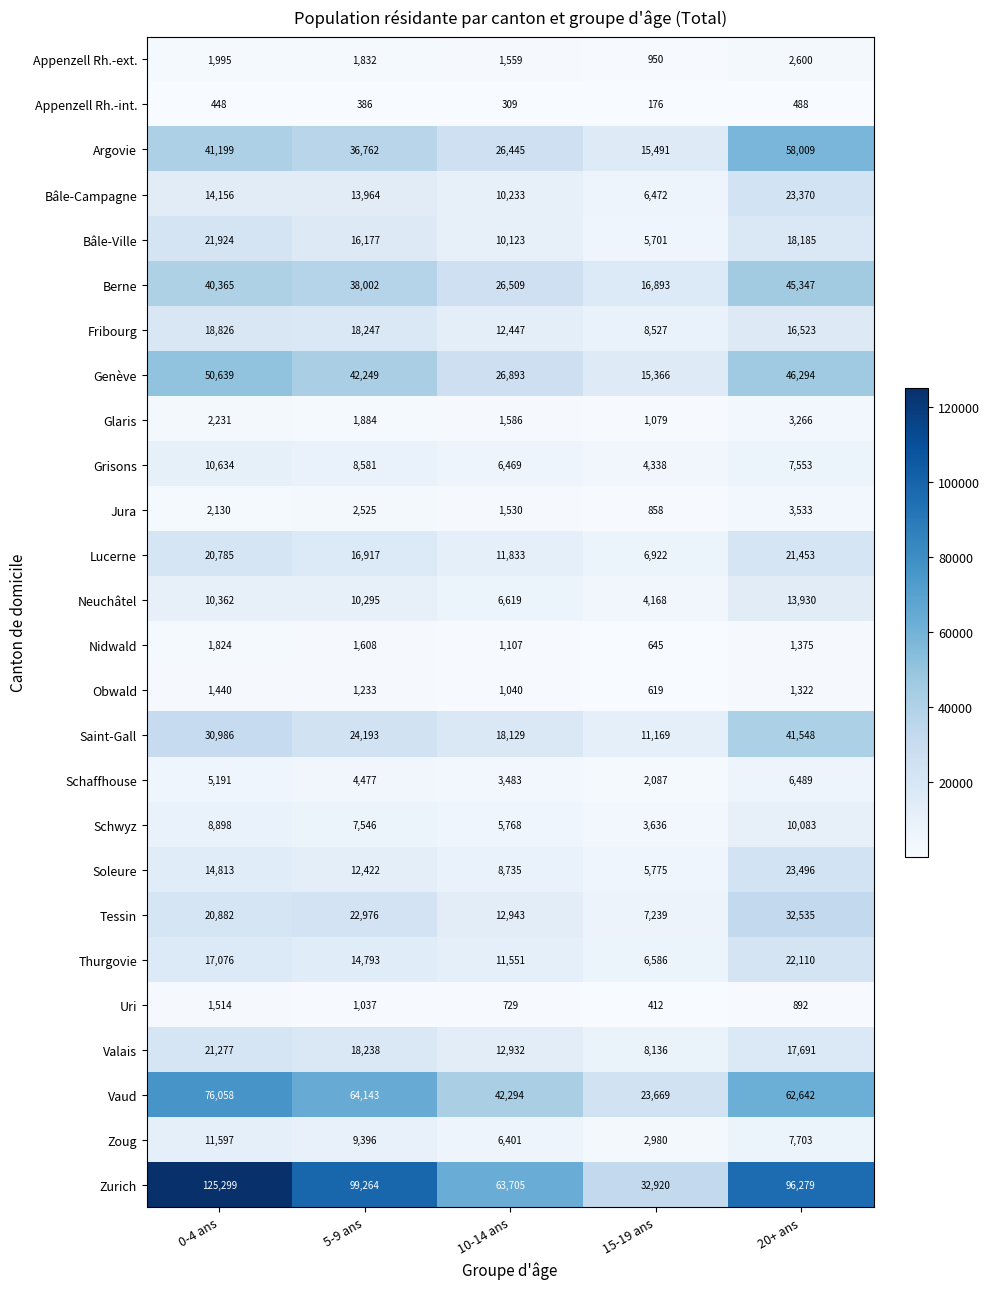

Which series changed the most between 5-9 ans and 10-14 ans?

Zurich